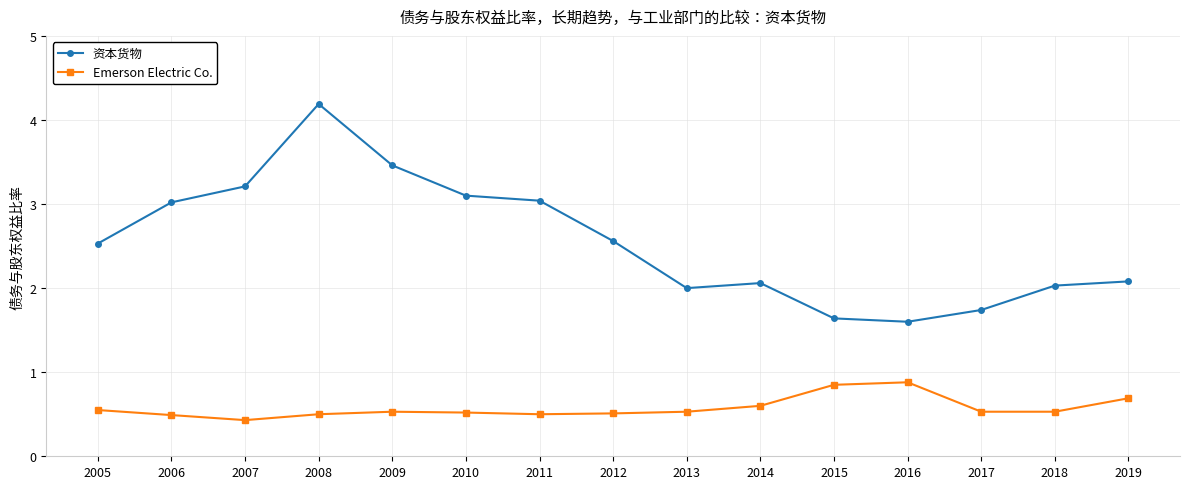

What is the average value of the Emerson Electric Co. series?

0.6